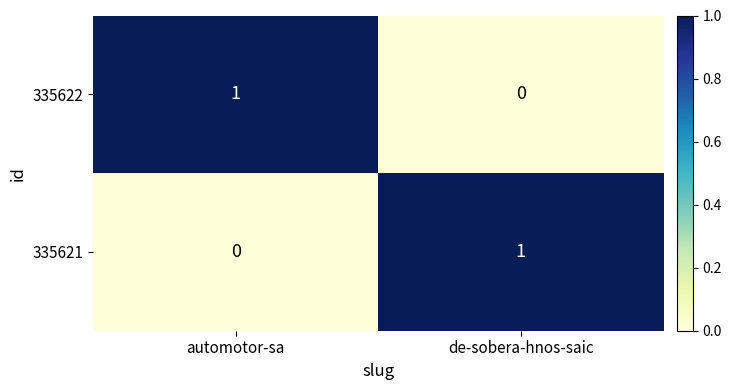

Count the number of data series in this chart.

2